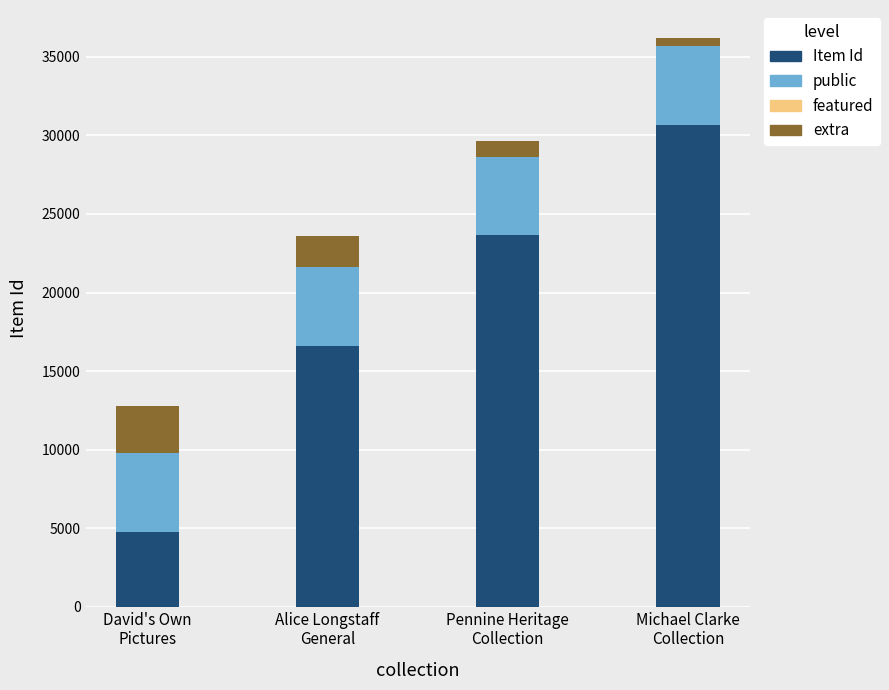

What is the lowest value of the Item Id series?

4766